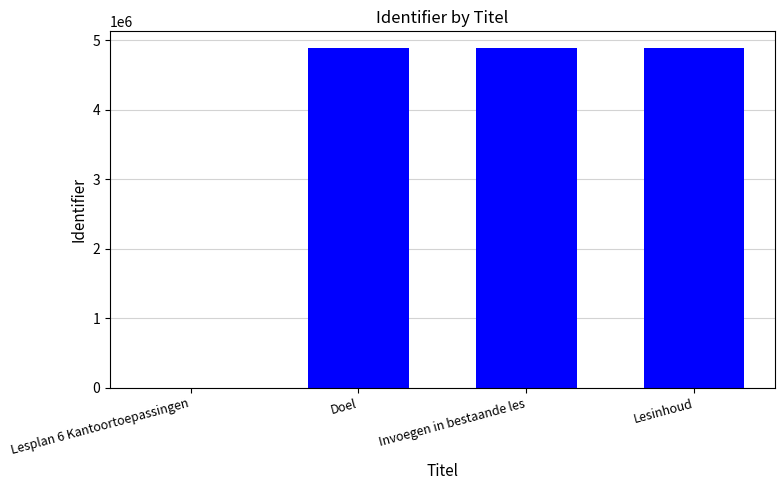

What is the maximum value shown in the chart?

4885528